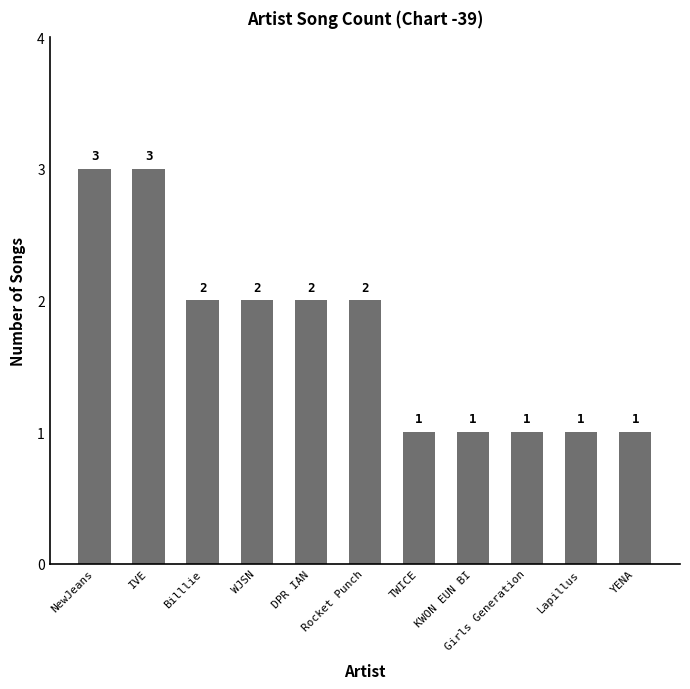

How many data points are less than 2?

5